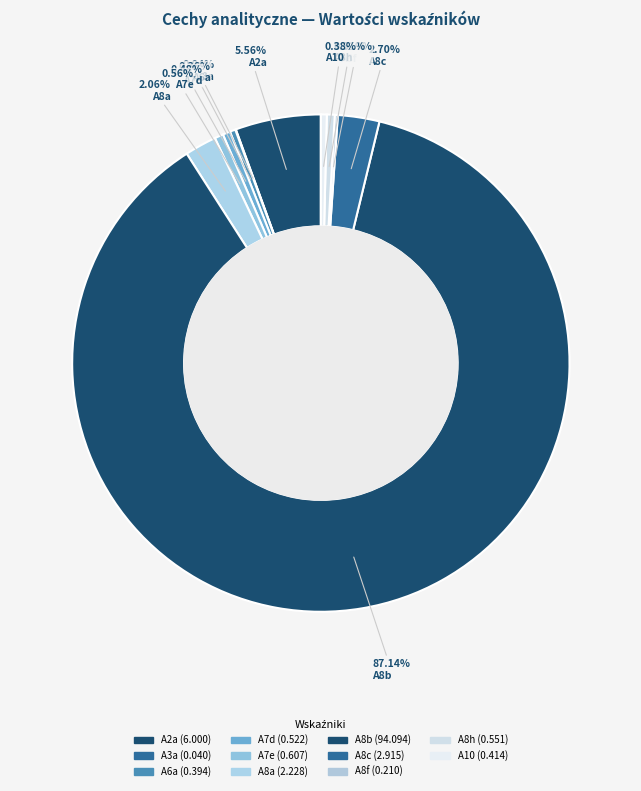

Rank the categories by value from highest to lowest.

A8b, A2a, A8c, A8a, A7e, A8h, A7d, A10, A6a, A8f, A3a